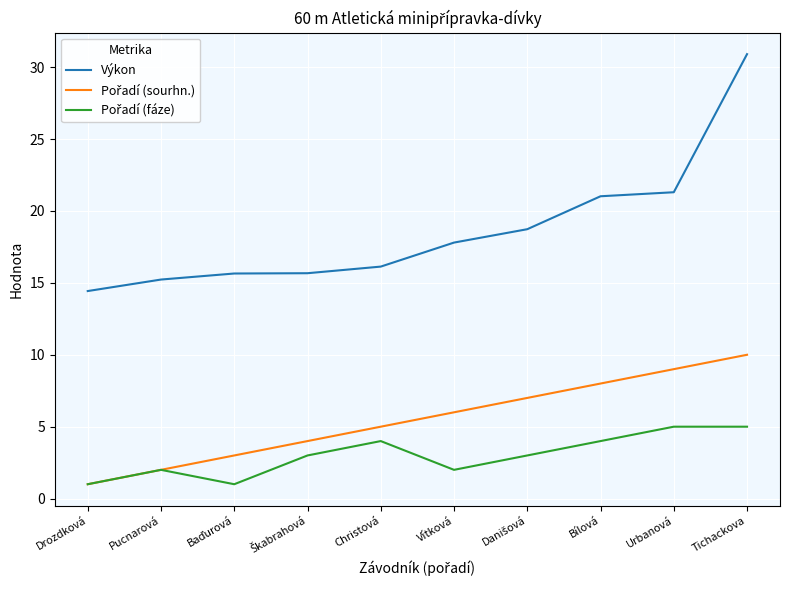

What is the maximum value shown in the chart?

30.9